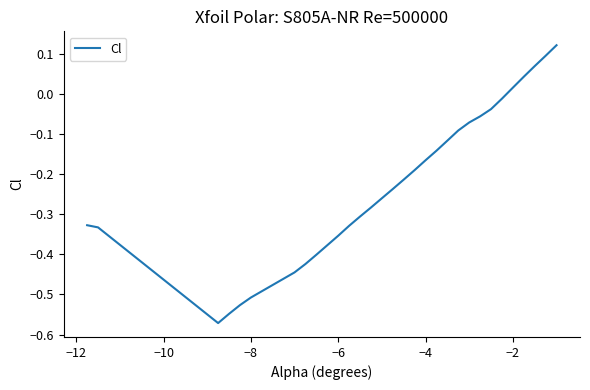

What is the difference between the maximum and minimum values?

0.7